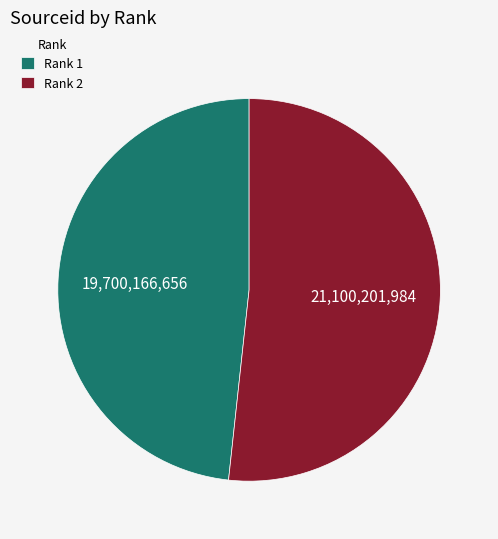

Rank the categories by value from highest to lowest.

Rank 2, Rank 1